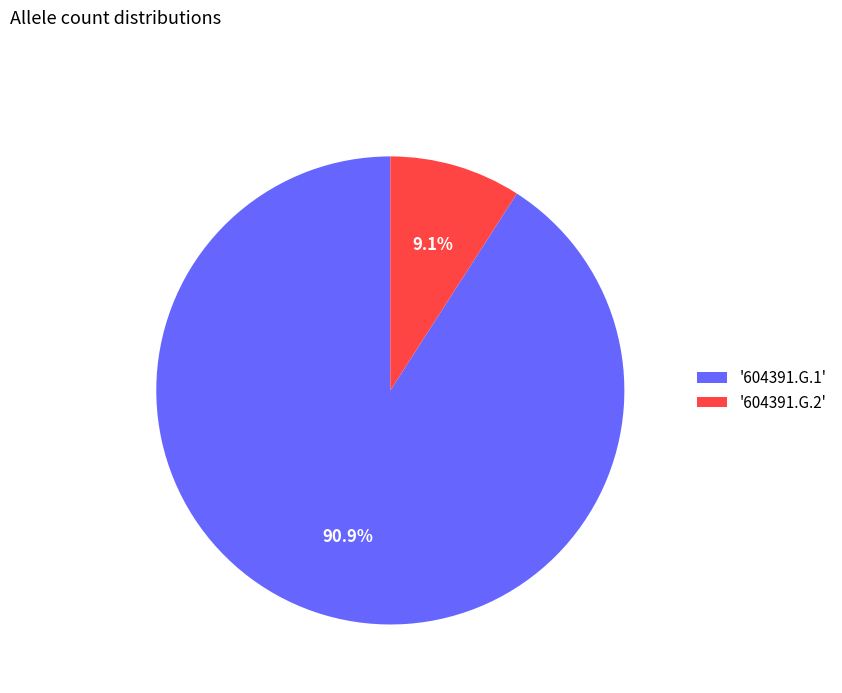

Which slice is the smallest?

'604391.G.2'